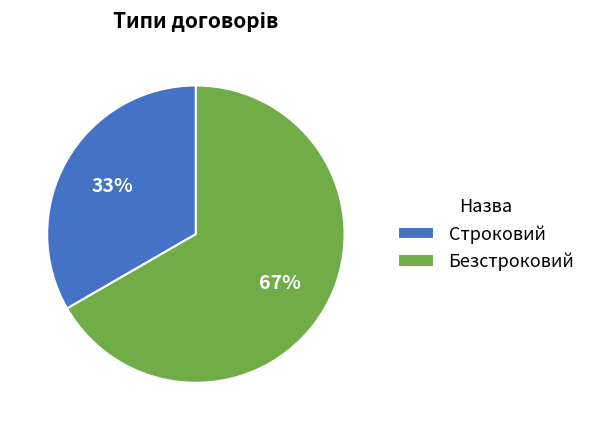

Combined, do Безстроковий and Строковий account for over 50%?

Yes